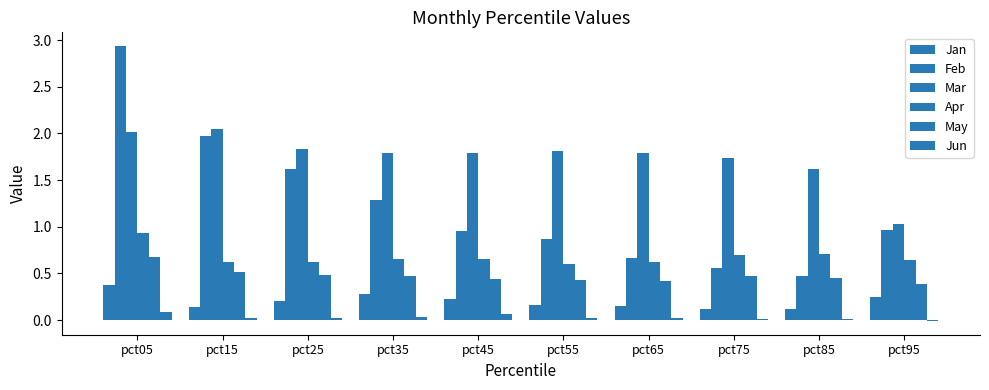

What is the value of the Jan bar at the 3rd from the left?

0.2